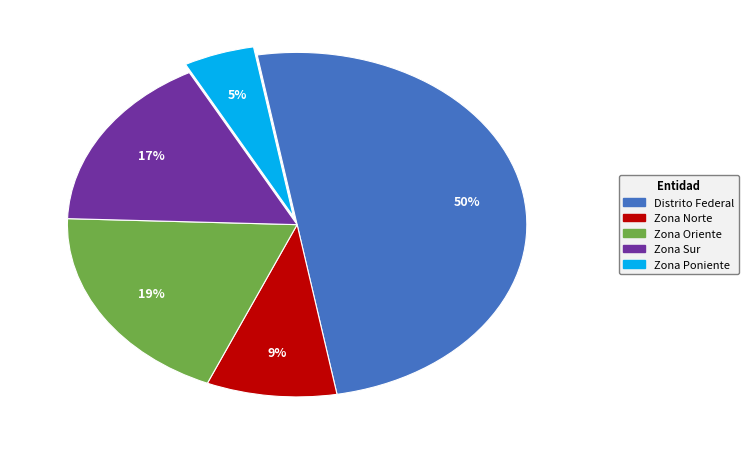

Count the number of slices in the pie.

5